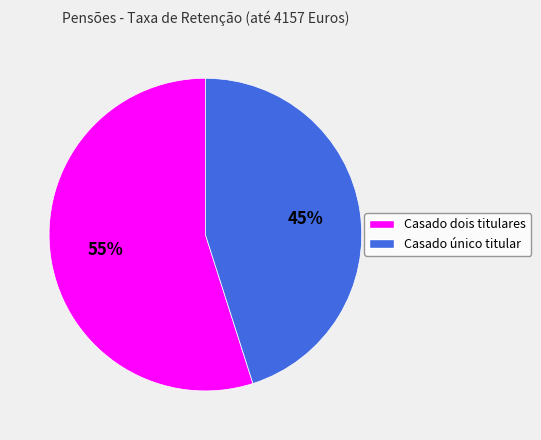

Is there any slice that represents more than half of the pie?

Yes